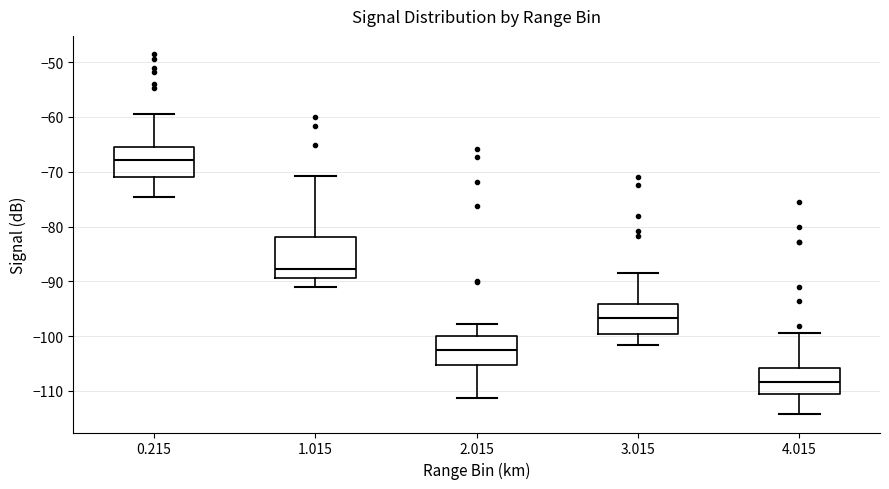

Reading left to right, read every box against the y-axis: the position of its median line, the range the box covers, and the ends of its whiskers. The values are not printed on the chart, so give them approximately, as read against the axis.

0.215: median -68, box -71 to -66, whiskers -75 to -59
1.015: median -88, box -89 to -82, whiskers -91 to -71
2.015: median -102, box -105 to -100, whiskers -111 to -98
3.015: median -97, box -100 to -94, whiskers -102 to -88
4.015: median -108, box -110 to -106, whiskers -114 to -99